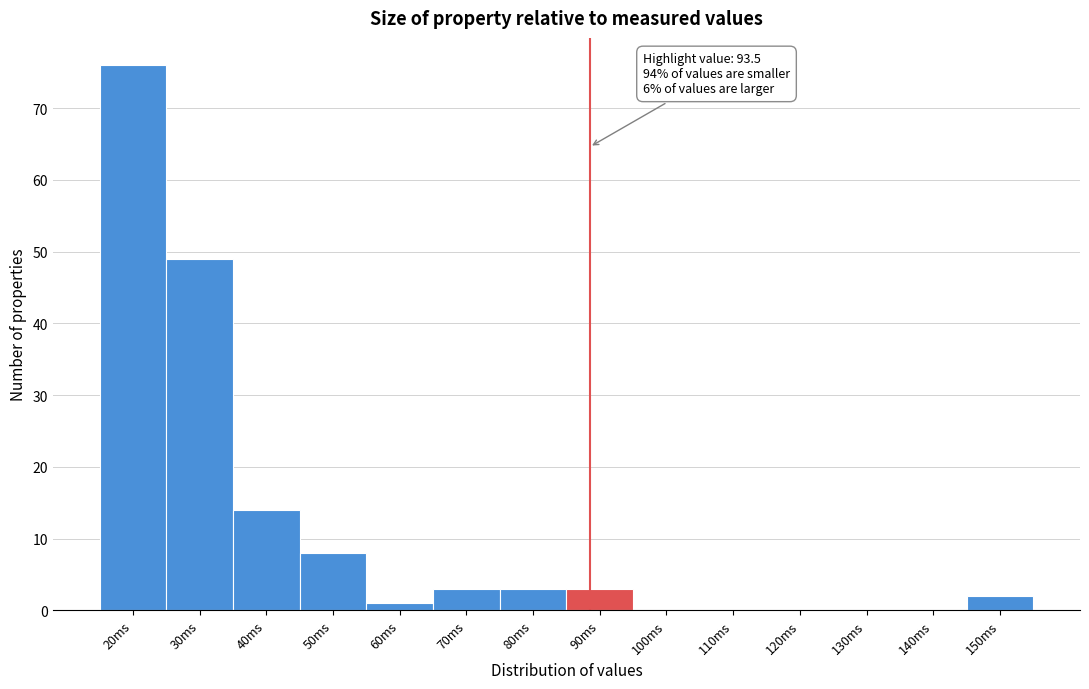

Reading left to right, transcribe all the data shown in this chart.

20ms=76	30ms=49	40ms=14	50ms=8	60ms=1	70ms=3	80ms=3	90ms=3	100ms=0	110ms=0	120ms=0	130ms=0	140ms=0	150ms=2